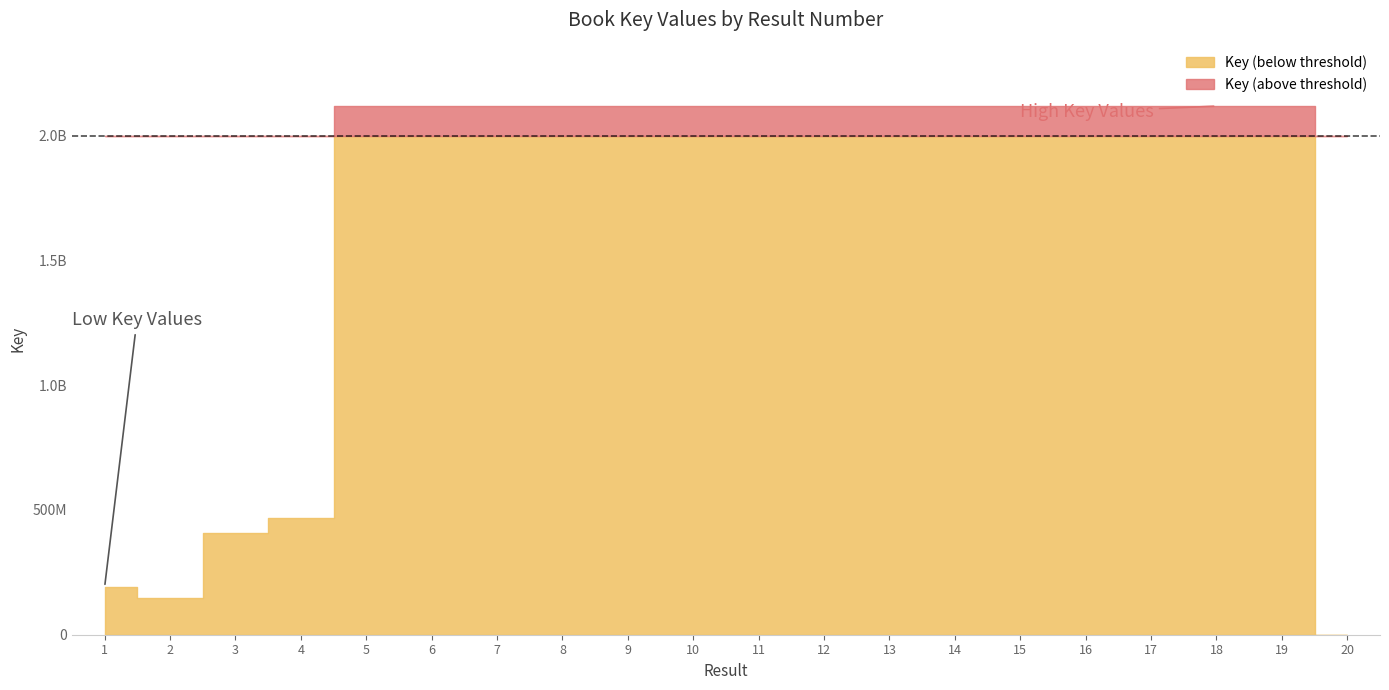

Which label corresponds to the smallest value in the chart?

20